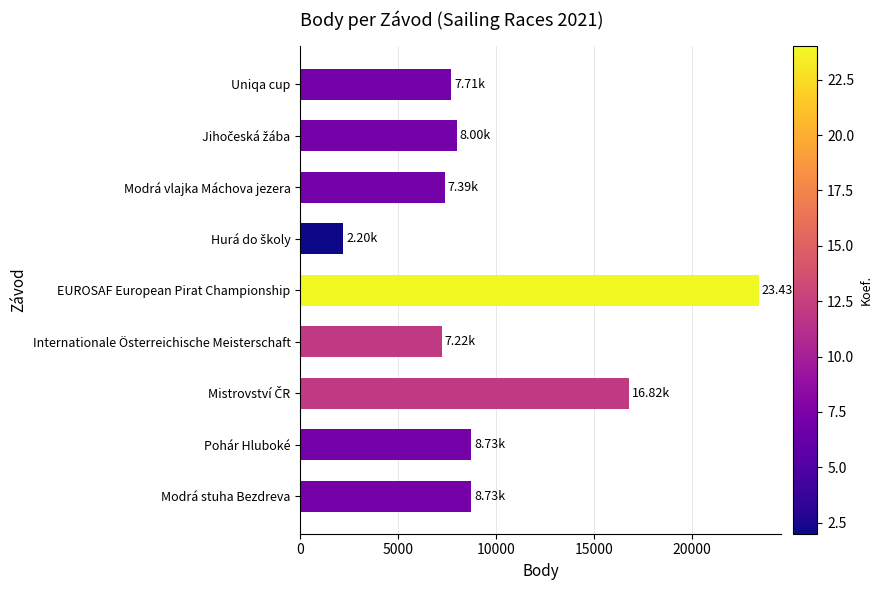

How many distinct data groups are displayed?

1